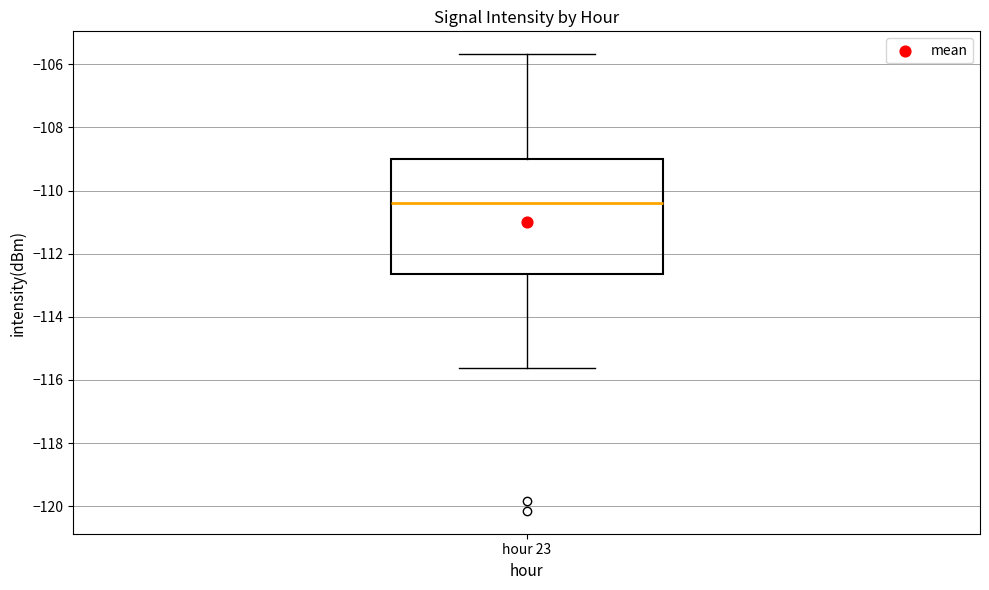

Where does the lower whisker of the box for hour 23 end on the y-axis? The values are not printed on the chart, so give them approximately, as read against the axis.

-115.6